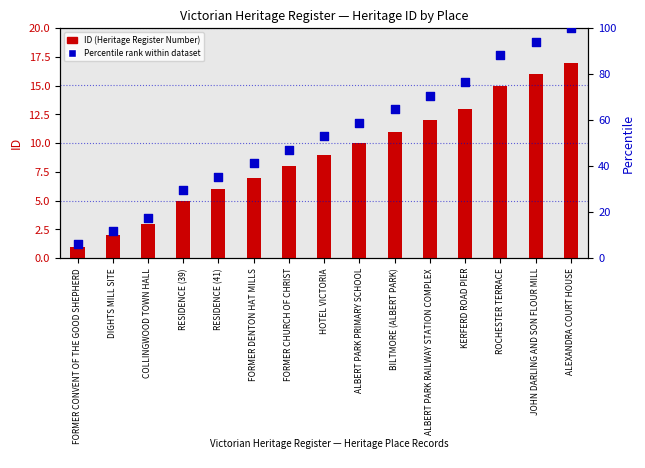

Which series reaches the minimum Y coordinate?

ID (Heritage Register Number)